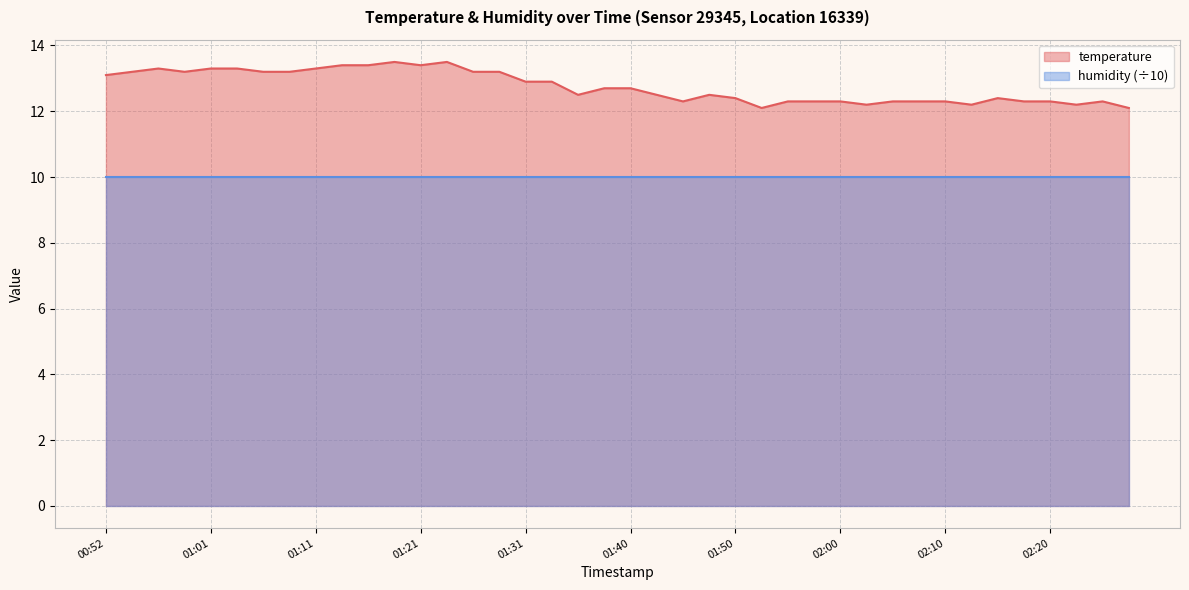

How many categories are shown in the chart?

40